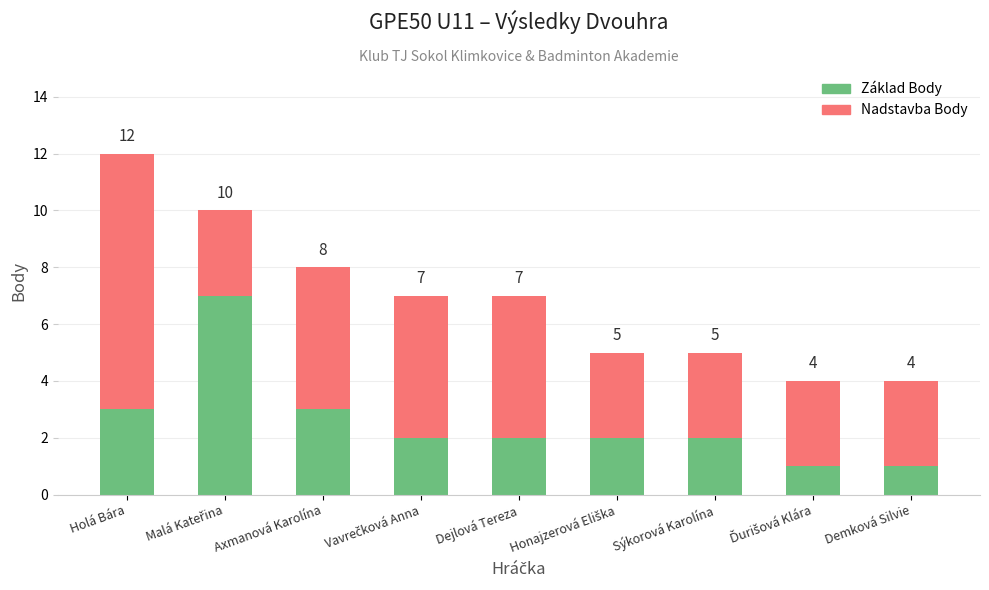

Between Holá Bára and Honajzerová Eliška, which series saw the biggest shift?

Nadstavba Body